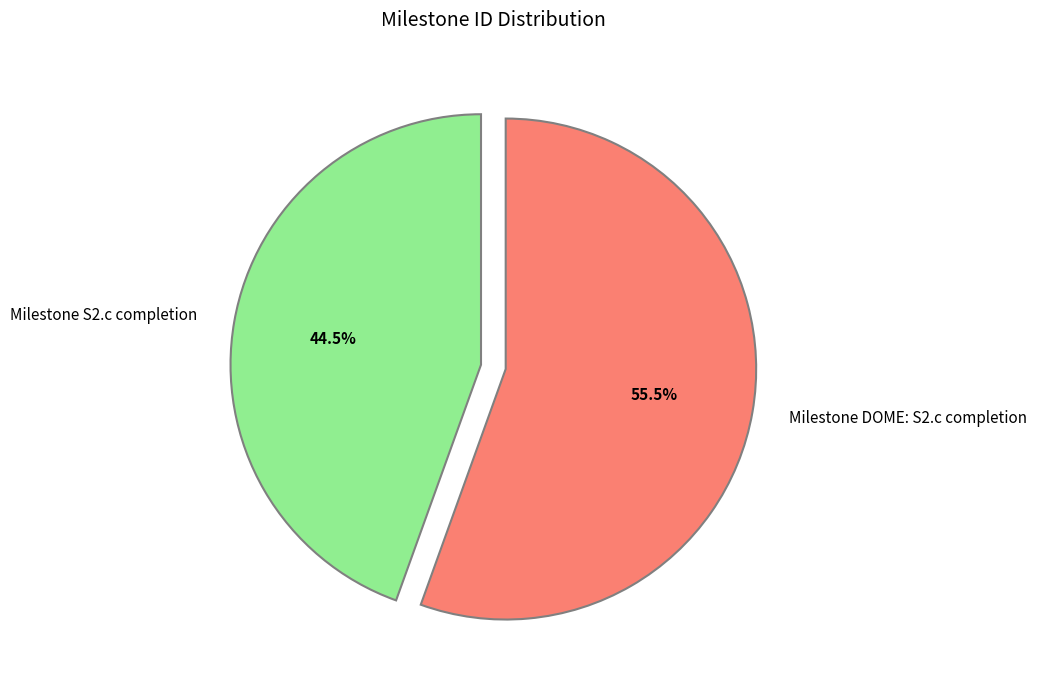

Between Milestone DOME: S2.c completion and Milestone S2.c completion, which is larger?

Milestone DOME: S2.c completion